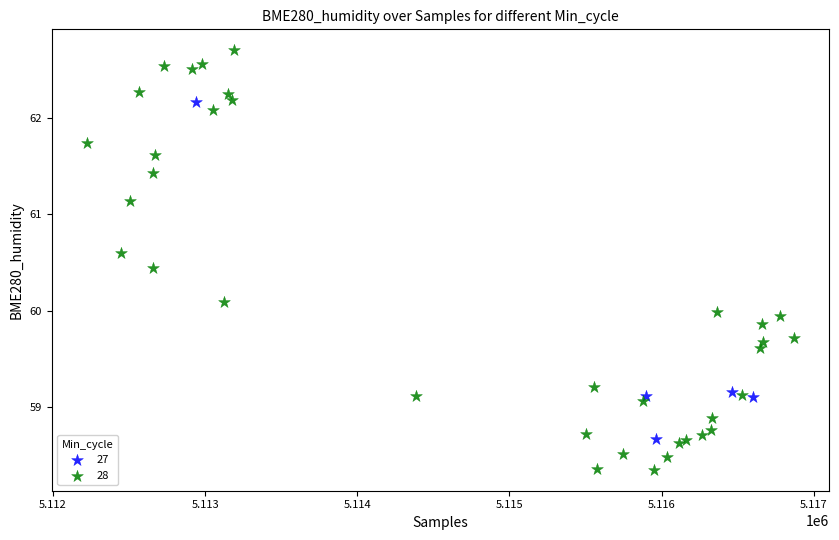

Which series contains the lowest Y value?

28